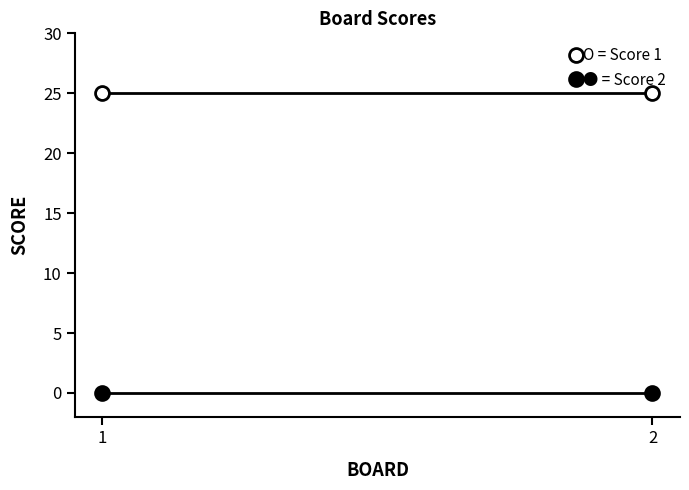

How many series are shown in this chart?

2